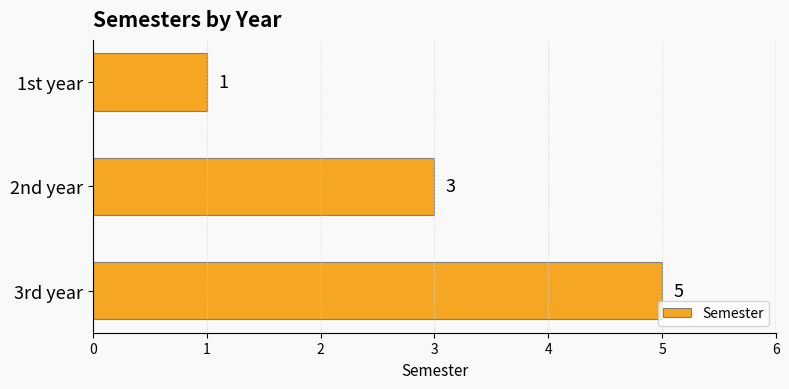

Count the number of categories in the chart.

3